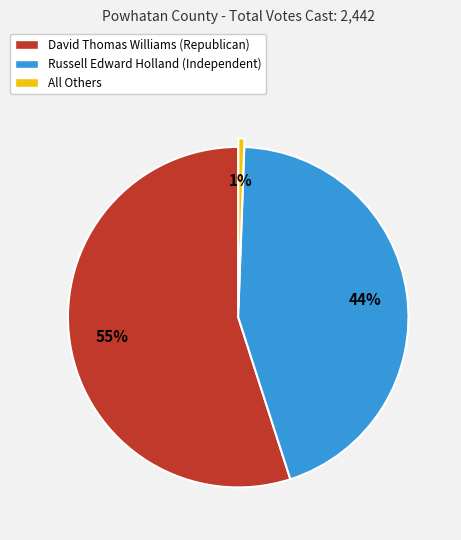

To the nearest percent, what is the difference between the All Others and David Thomas Williams (Republican) slice percentages?

54%